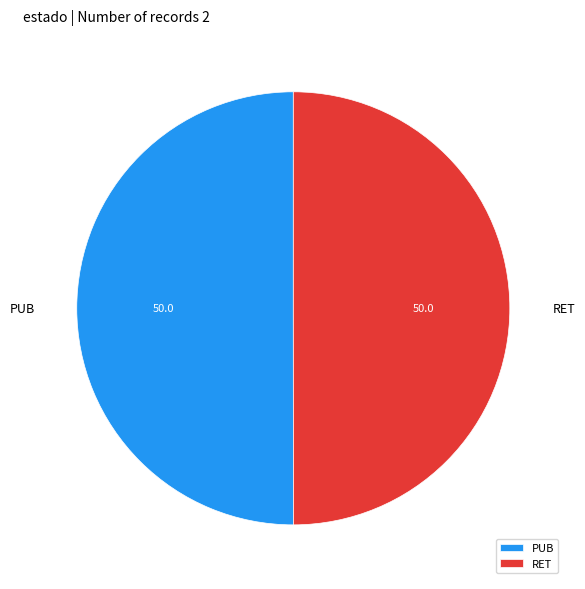

True or false: RET accounts for 58% of the total.

False